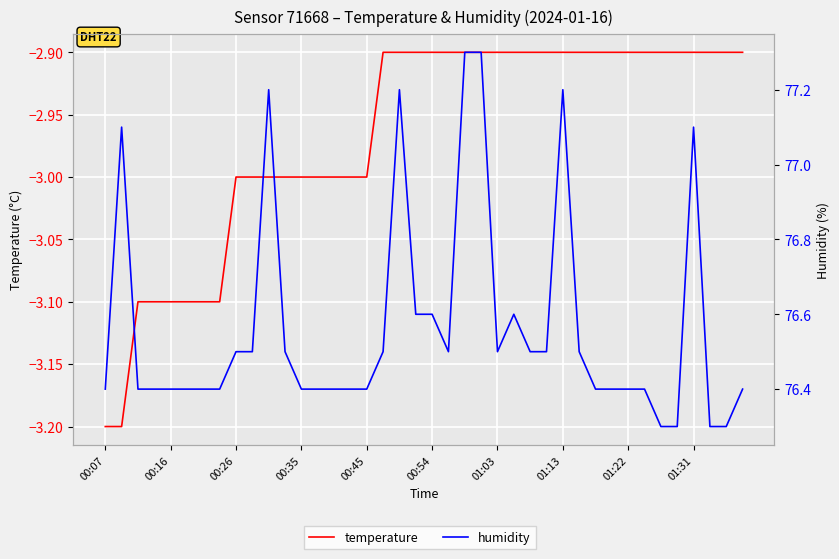

What is the total value across all series at 10?

74.2